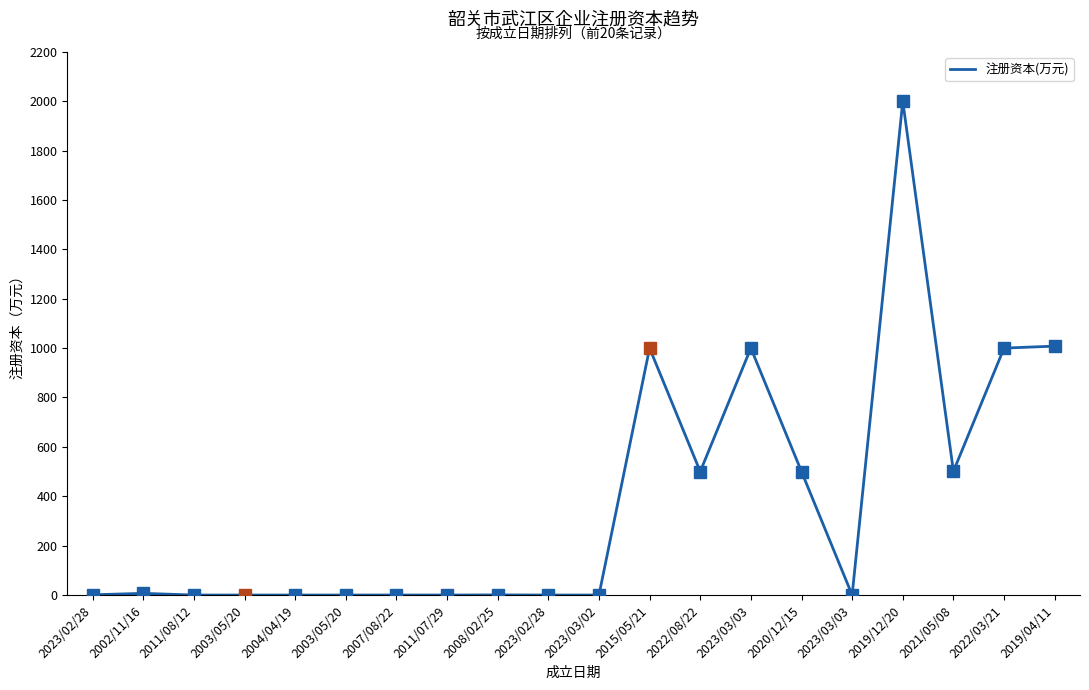

What is the label of the 1st point from the left?

2023/02/28